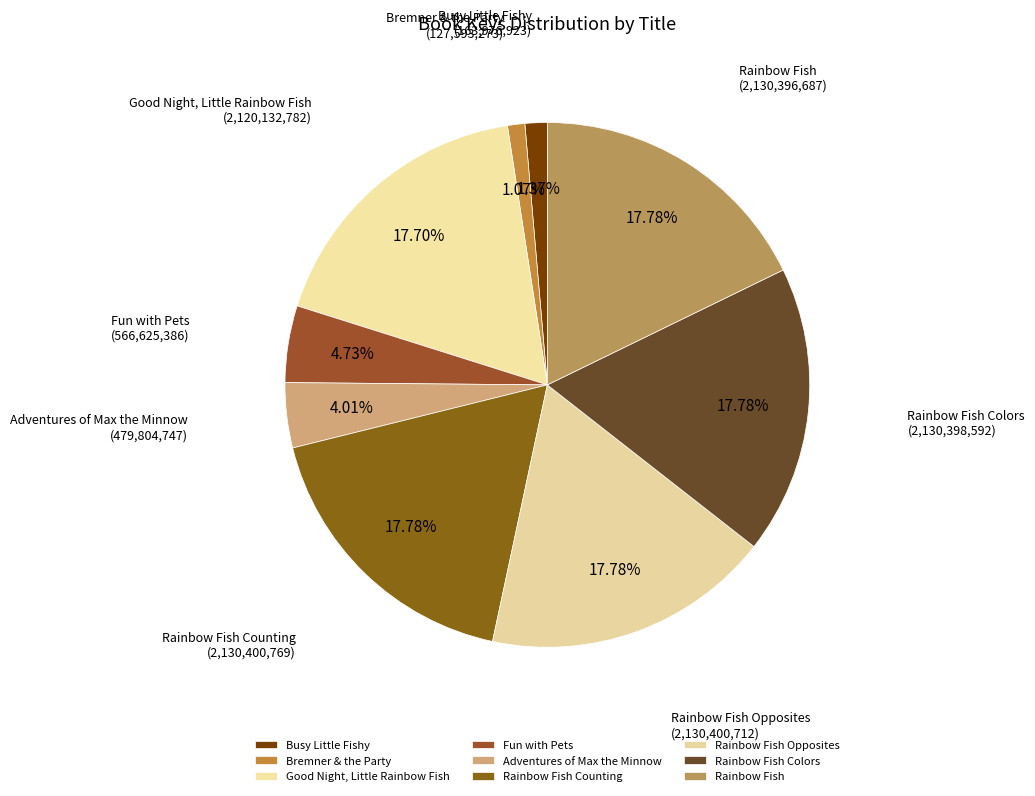

Approximately how many times larger is the value at Rainbow Fish Colors compared to Good Night, Little Rainbow Fish?

1.0